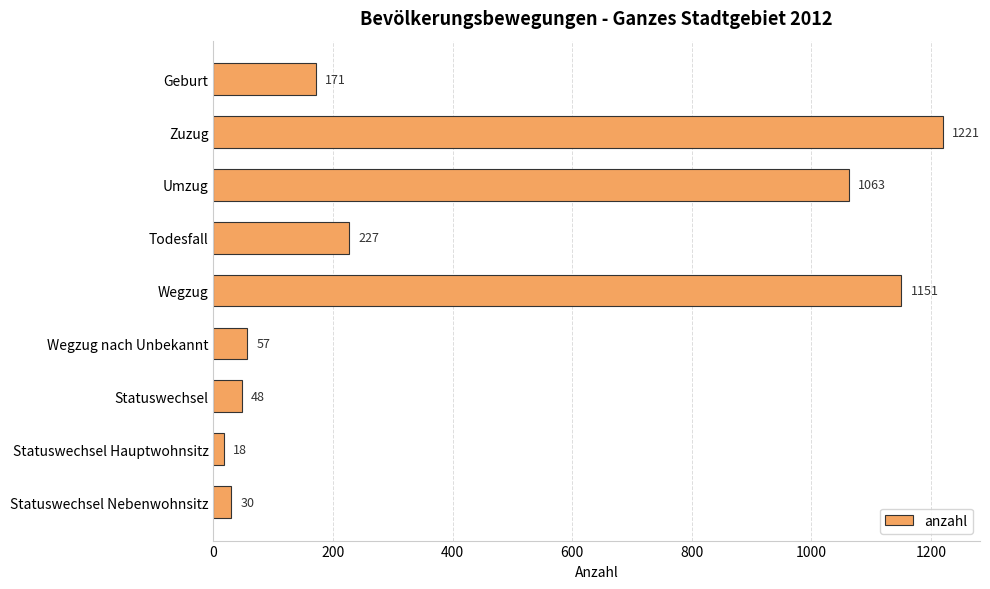

What is the label of the 3rd bar from the top?

Umzug